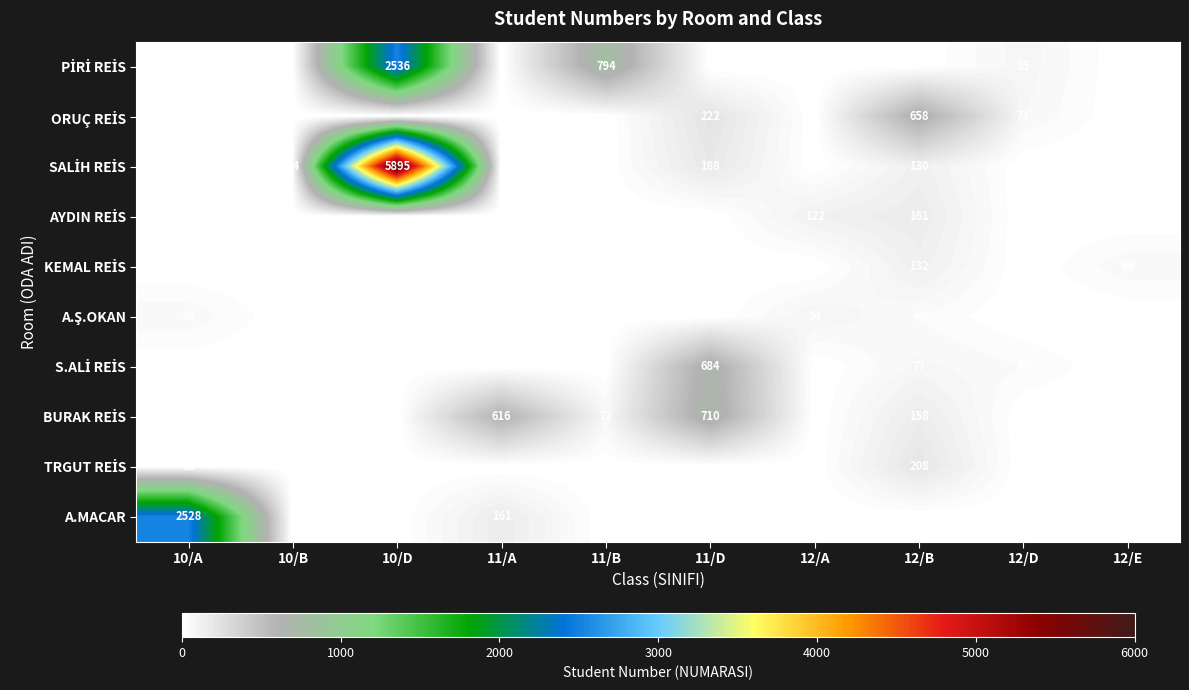

What is the difference between the A.MACAR values at 10/A and 11/A?

2367